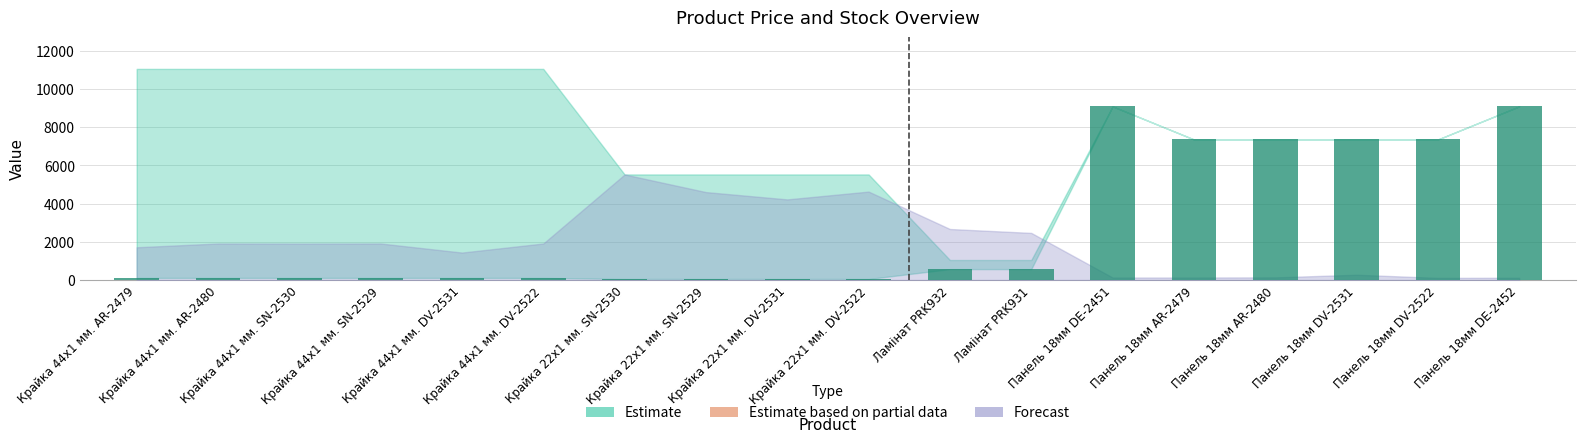

How many bars are there in total?

18